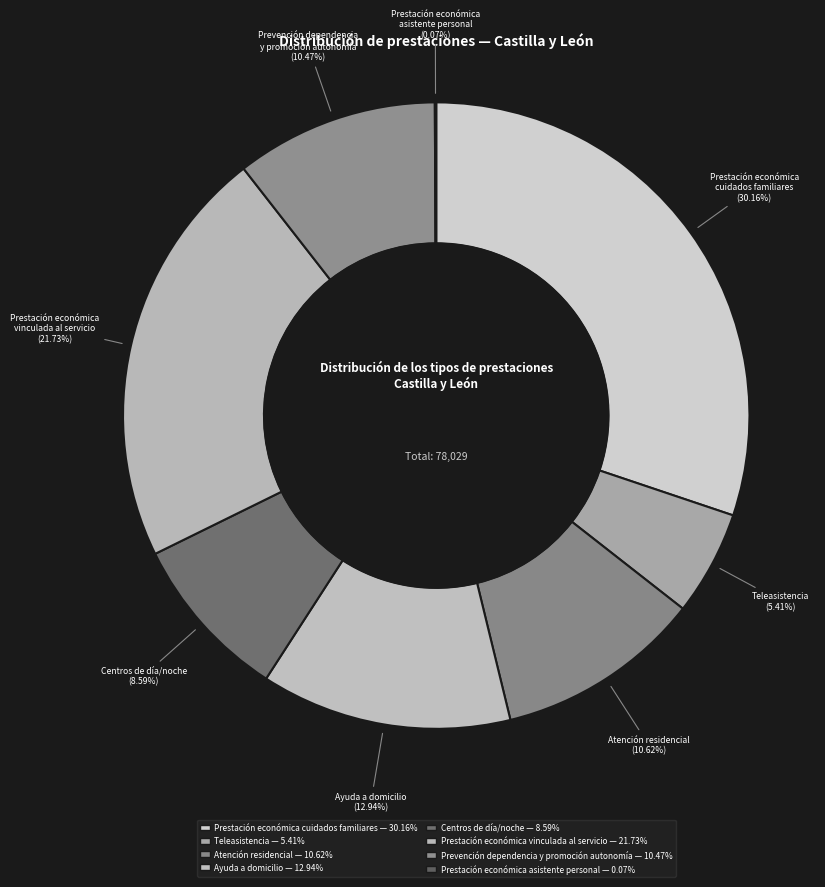

What percentage is the Atención residencial slice, to the nearest percent?

11%